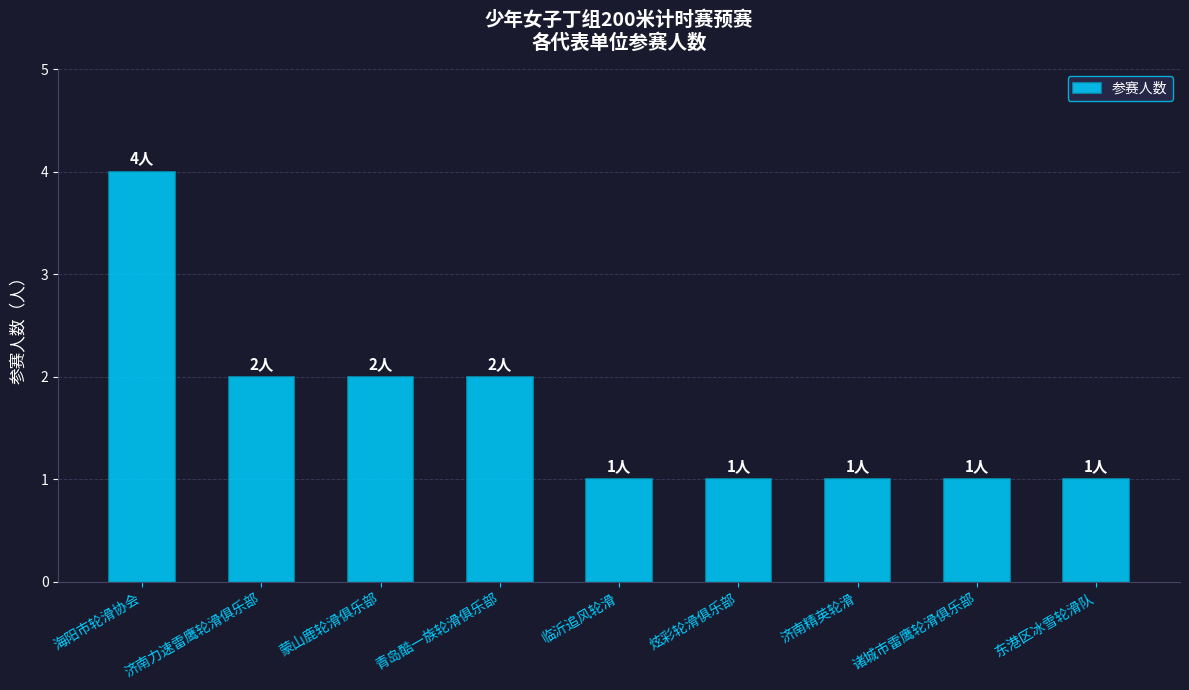

What is the greatest value displayed?

4